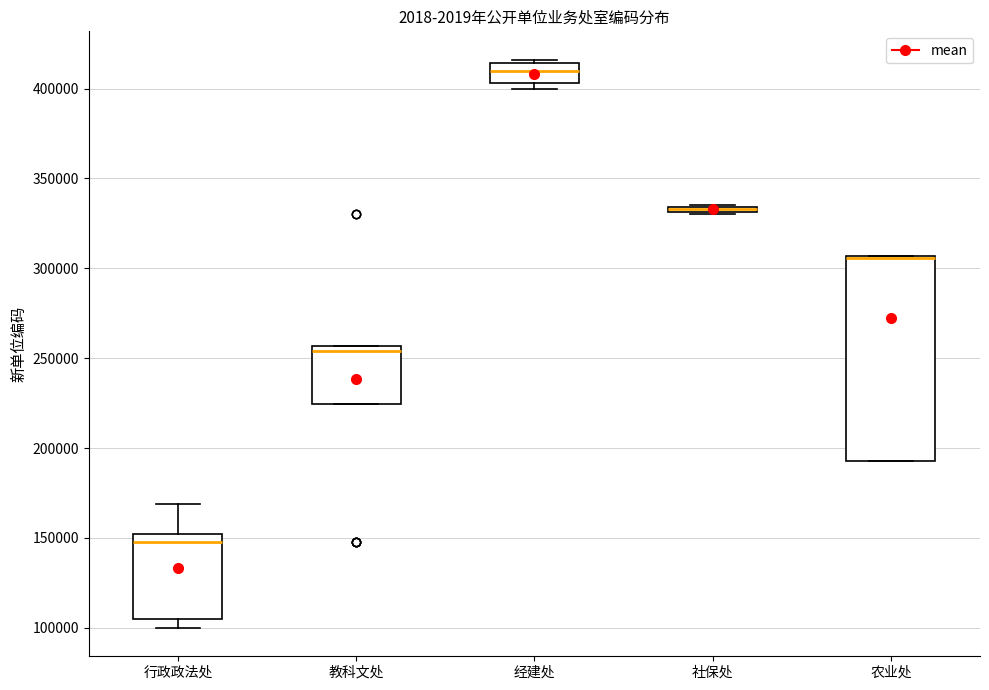

Which box is the tallest, from its lower edge to its upper edge?

农业处